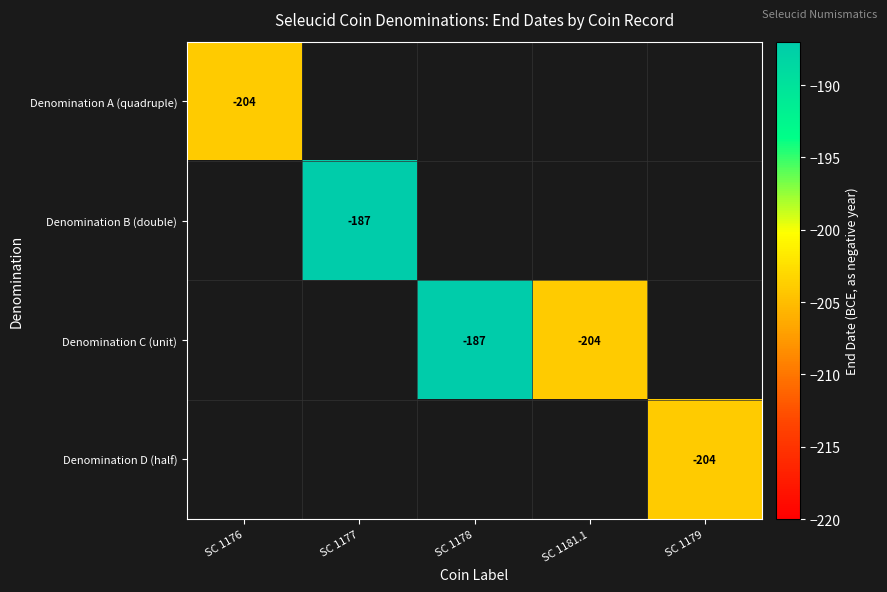

Is it true that Denomination C (unit) equals -315 at SC 1181.1?

False